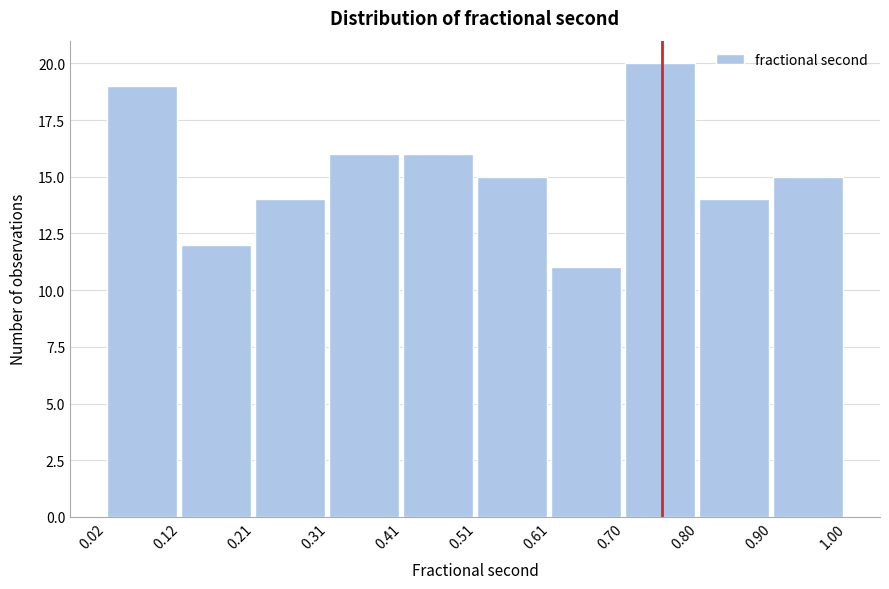

How tall is the bar that spans 0.21 to 0.31 on the x-axis? The values are not printed on the chart, so give them approximately, as read against the axis.

14